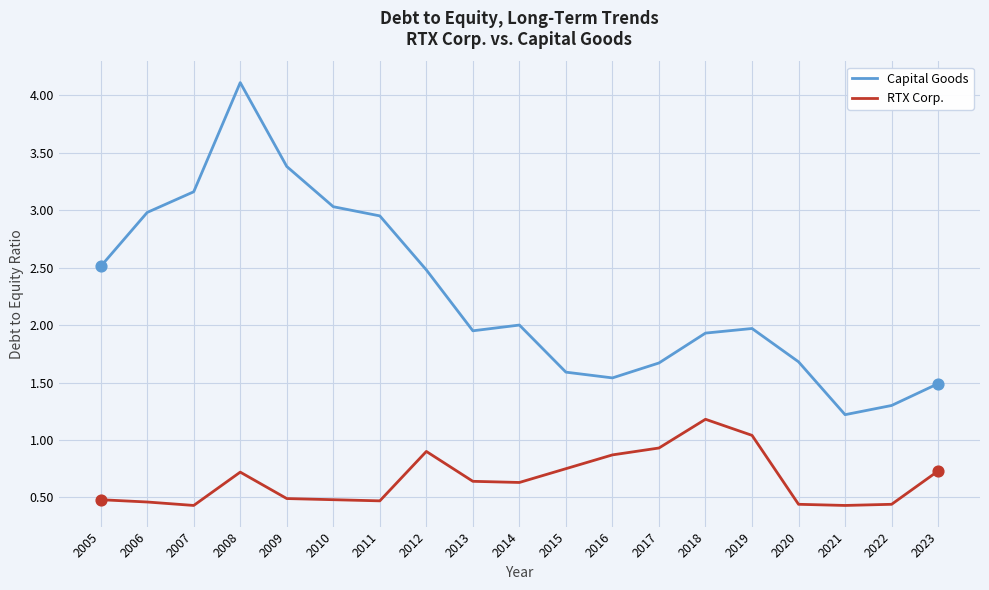

What is the spread (max minus min) of values at 2016?

0.7